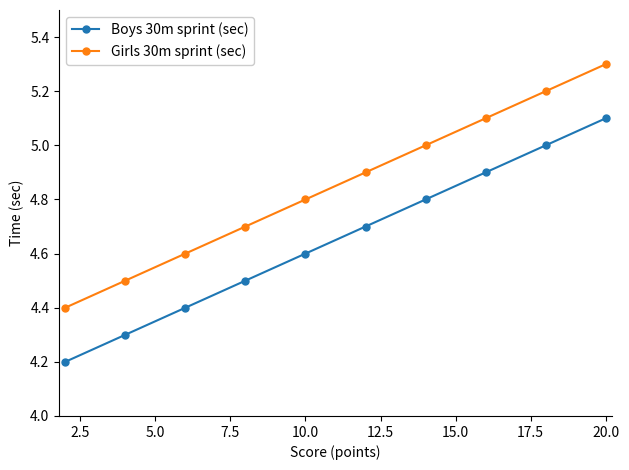

Does the chart have visible grid lines?

No